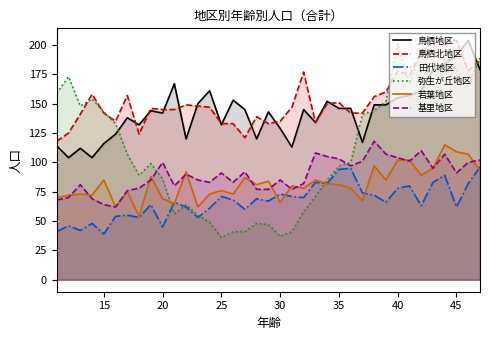

How many values in the 鳥栖北地区 series are below 147?

18